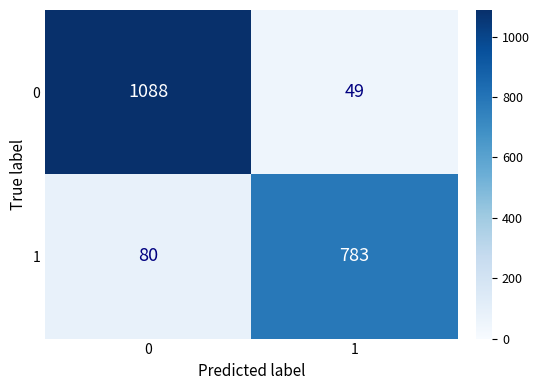

What is the difference between the maximum and minimum values in the 0 series?

1039